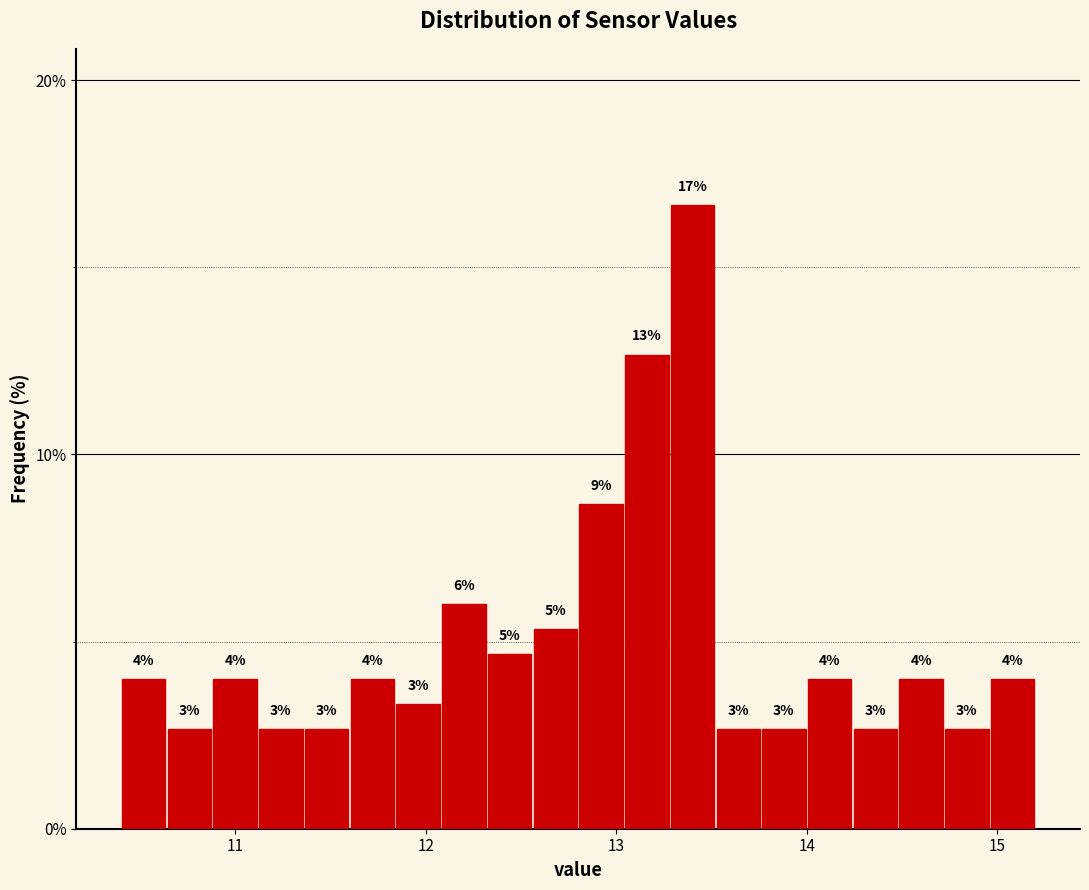

Around what value on the x-axis is the tallest bar? Give the approximate position of its centre, as read against the axis.

13.4